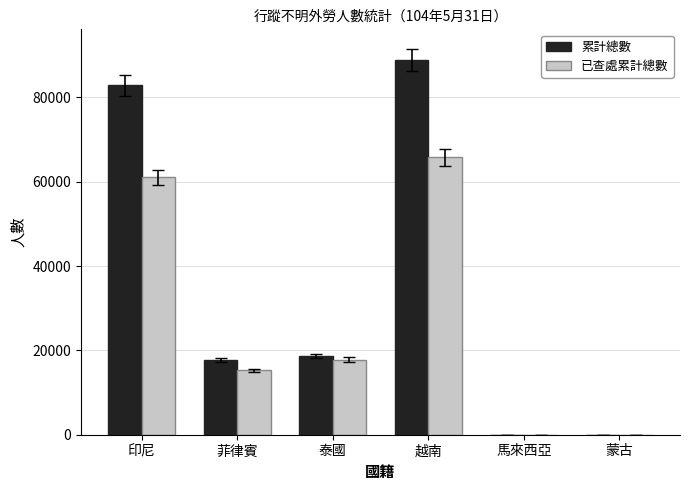

Which series has the largest total across all categories?

累計總數